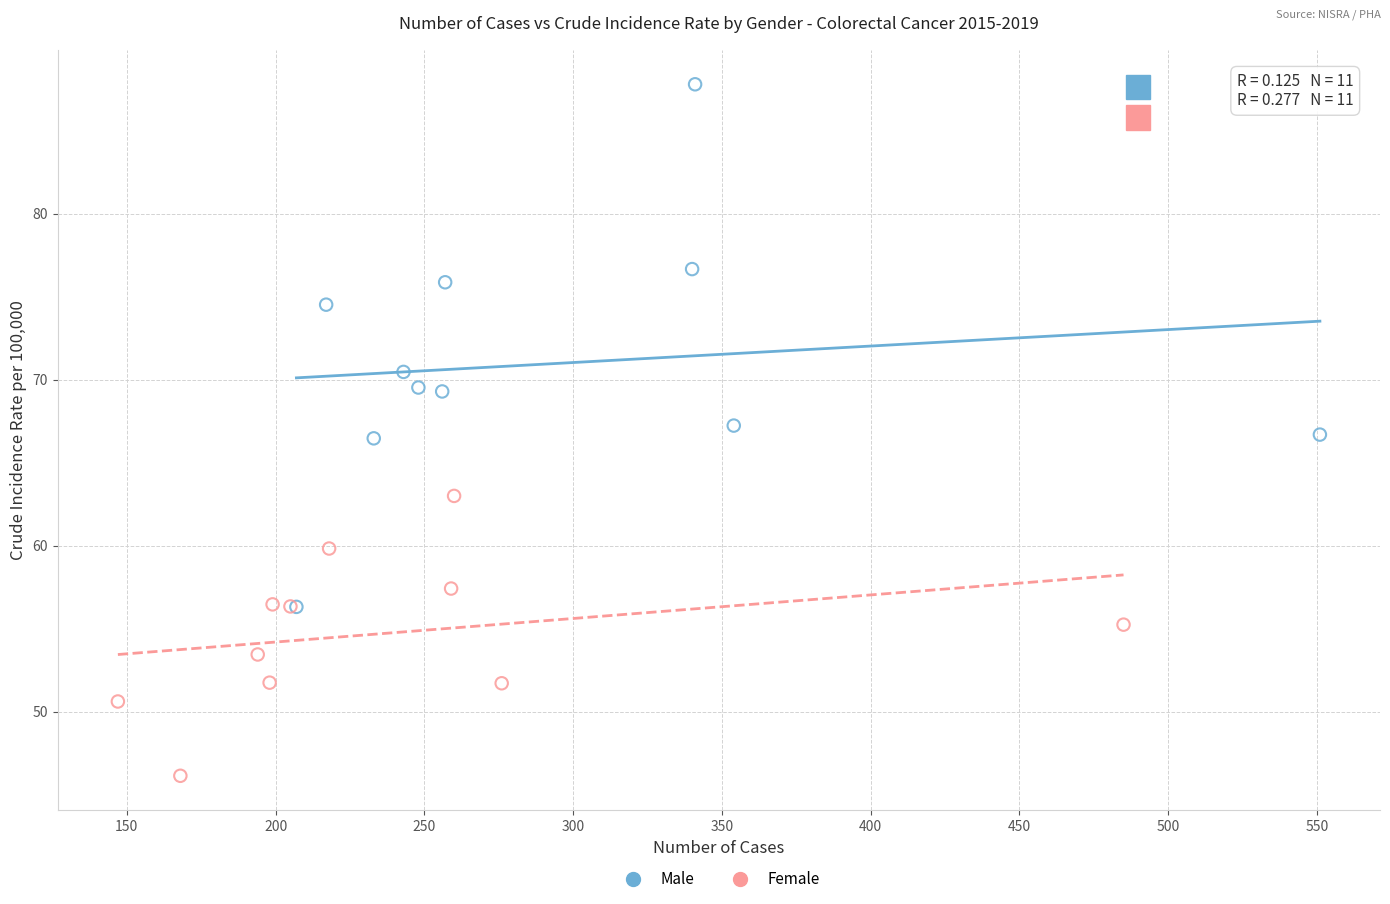

Which series reaches the maximum Y coordinate?

Male